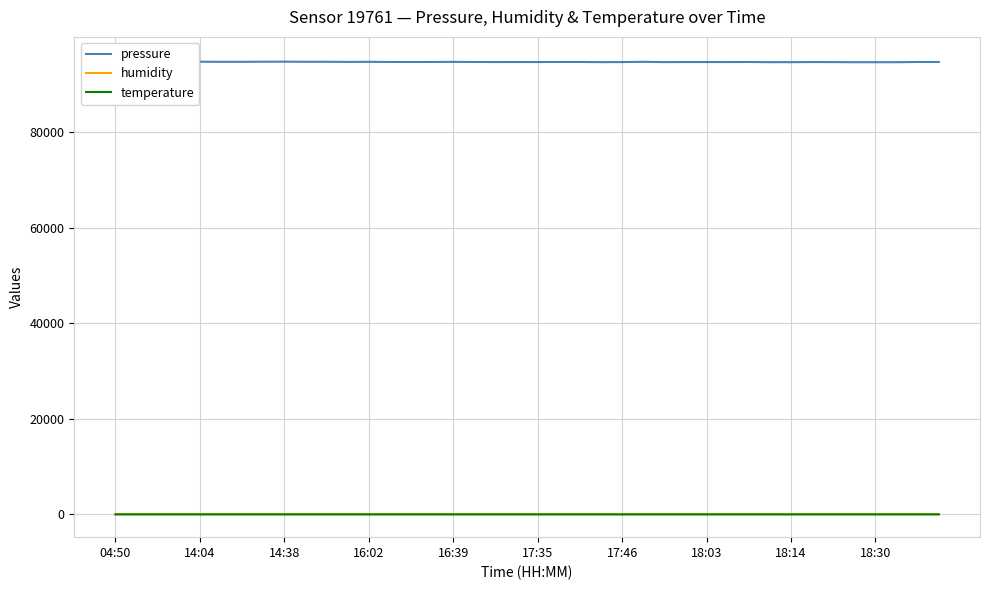

What is the approximate value of pressure at 15?

94639.3